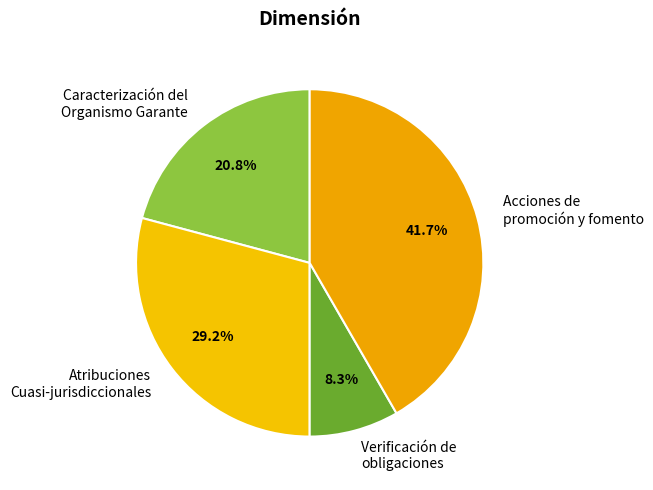

What is the smallest slice in the pie chart?

Verificación de obligaciones